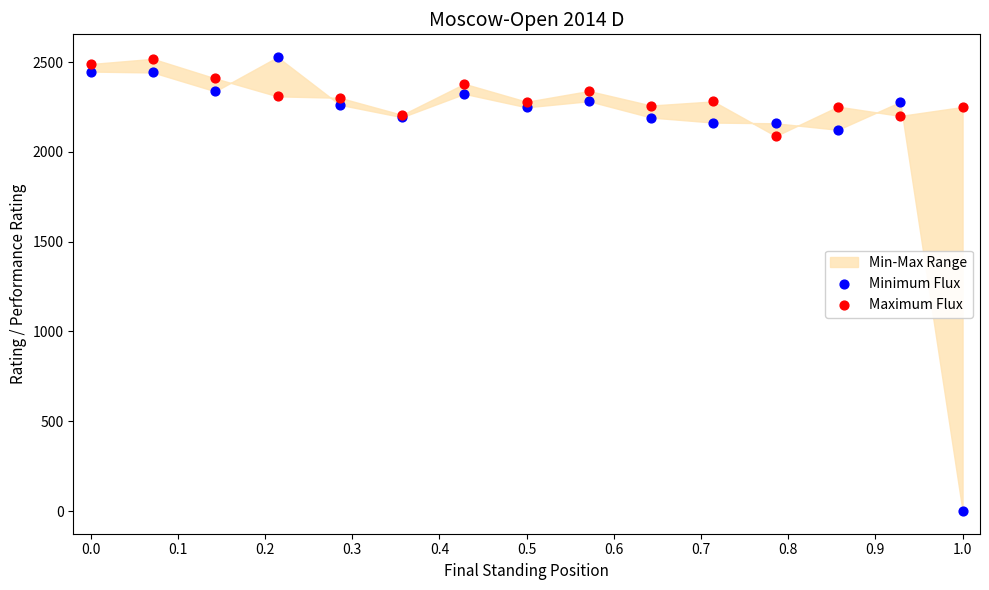

Which series reaches the minimum Y coordinate?

Minimum Flux